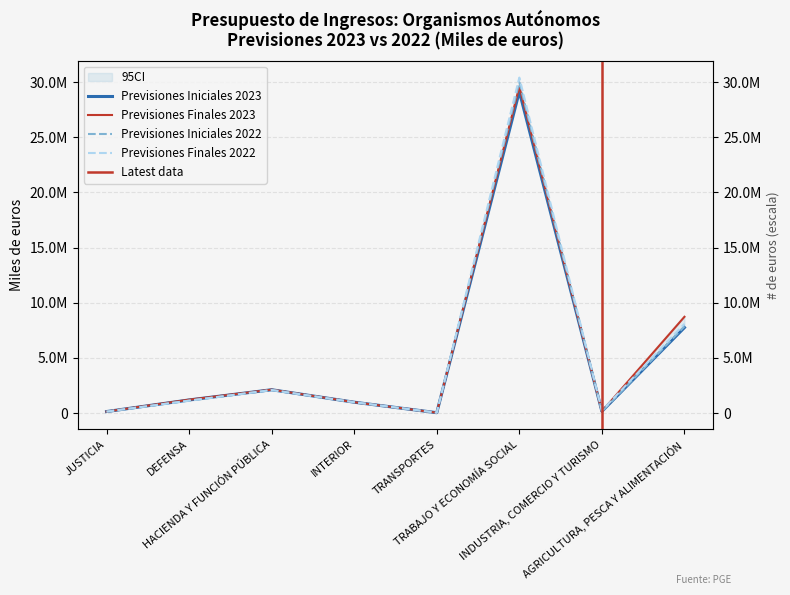

What value does the Previsiones Finales 2023 series have at AGRICULTURA, PESCA Y ALIMENTACIÓN, to the nearest 100?

8732500